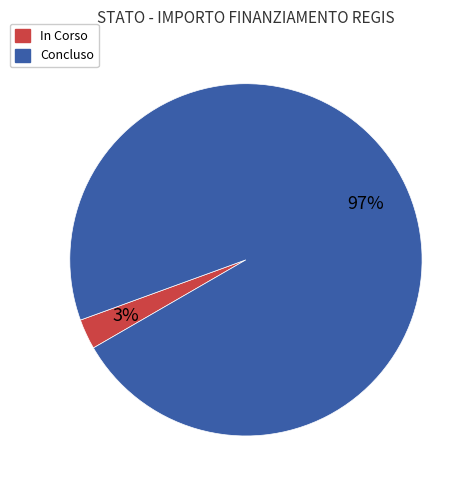

Is there any slice that represents more than half of the pie?

Yes